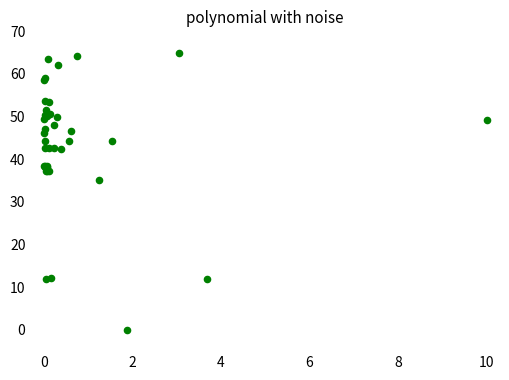

What Y value in the scatter plot is closest to 32?

35.1